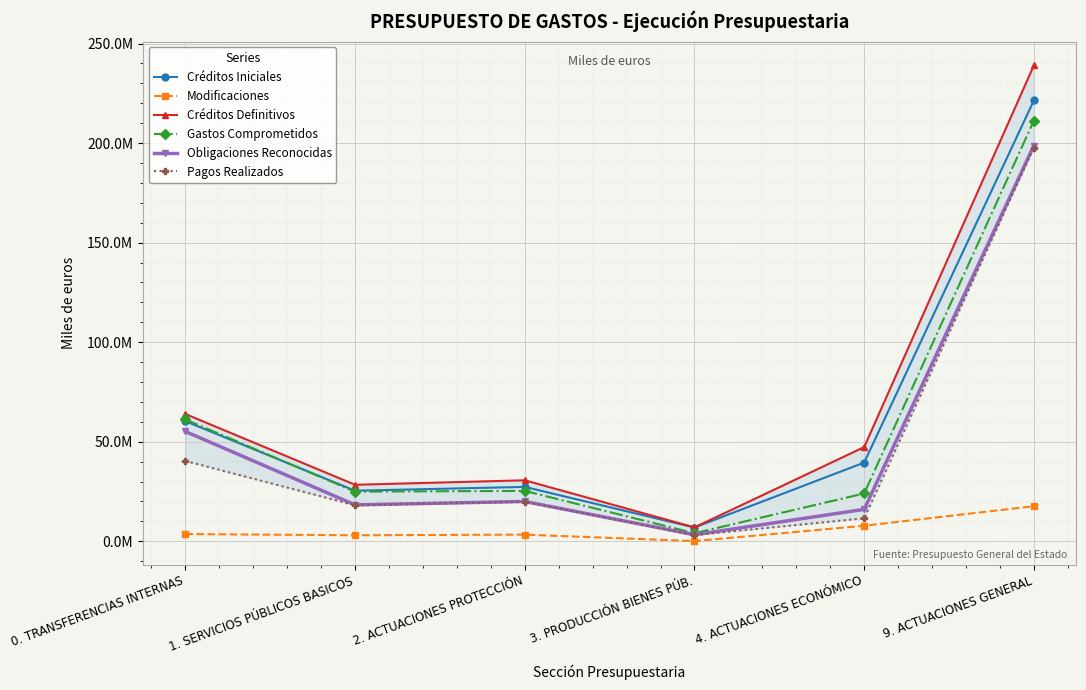

Where is the first local minimum for Créditos Definitivos?

1. SERVICIOS PÚBLICOS BASICOS